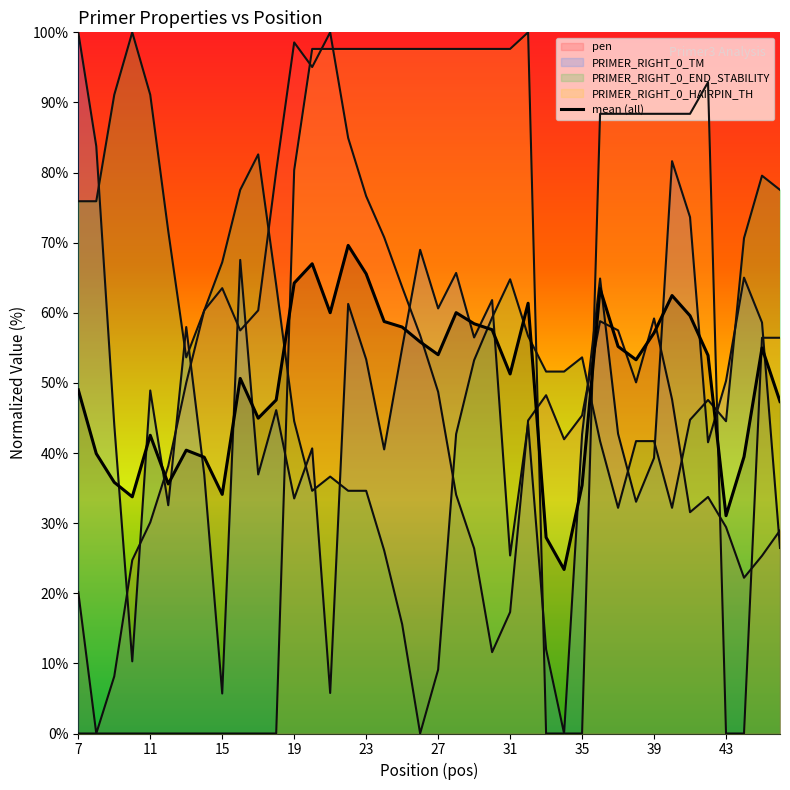

Approximately how many times larger is the value at 39 compared to 23?

0.9